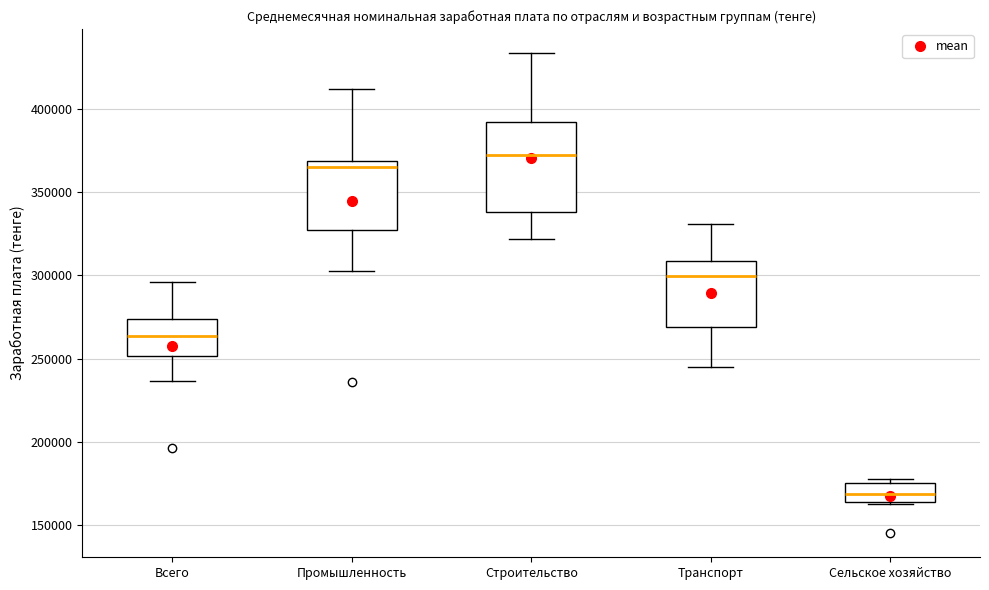

Where is the upper edge of the box for Сельское хозяйство on the y-axis? The values are not printed on the chart, so give them approximately, as read against the axis.

175000